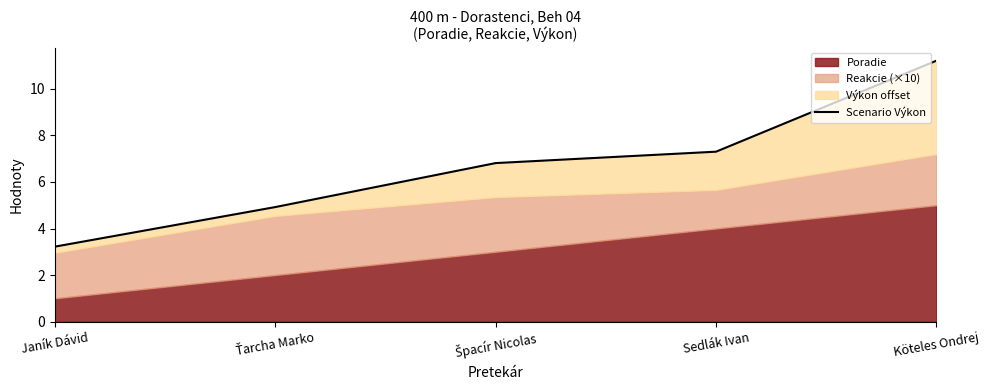

Rank the categories by value from highest to lowest.

Köteles Ondrej, Sedlák Ivan, Špacír Nicolas, Ťarcha Marko, Janík Dávid